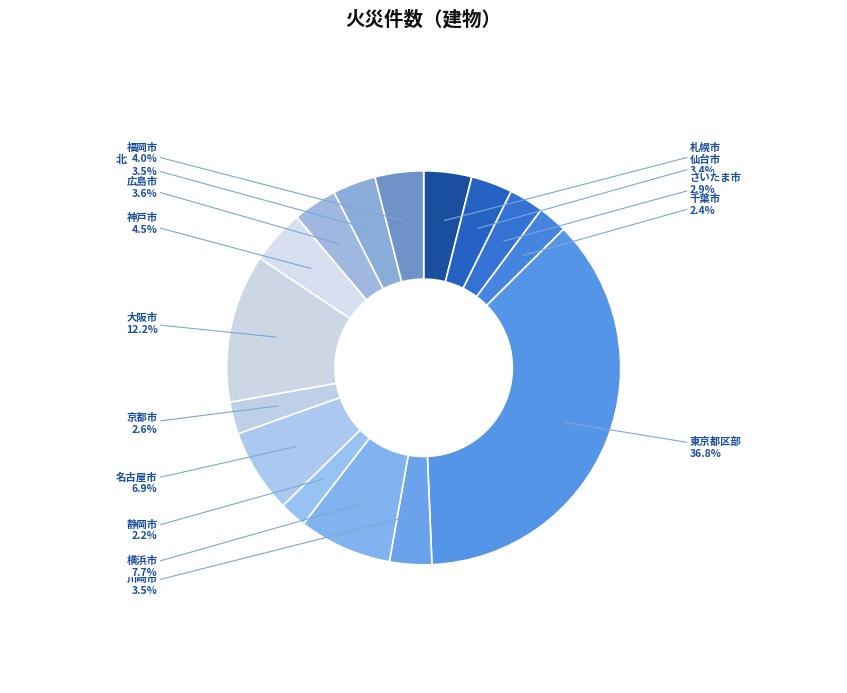

How many segments does this pie chart have?

15